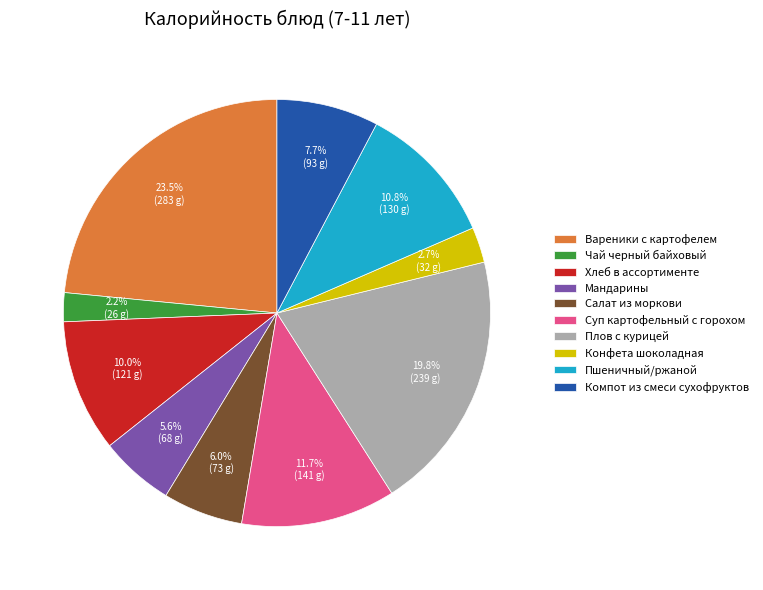

How many segments does this pie chart have?

10